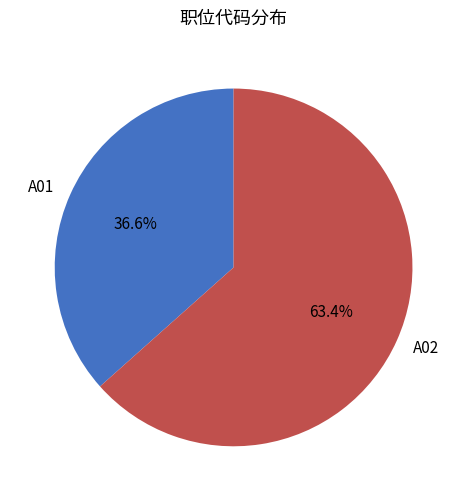

What portion of the pie excludes A01?

63.4%